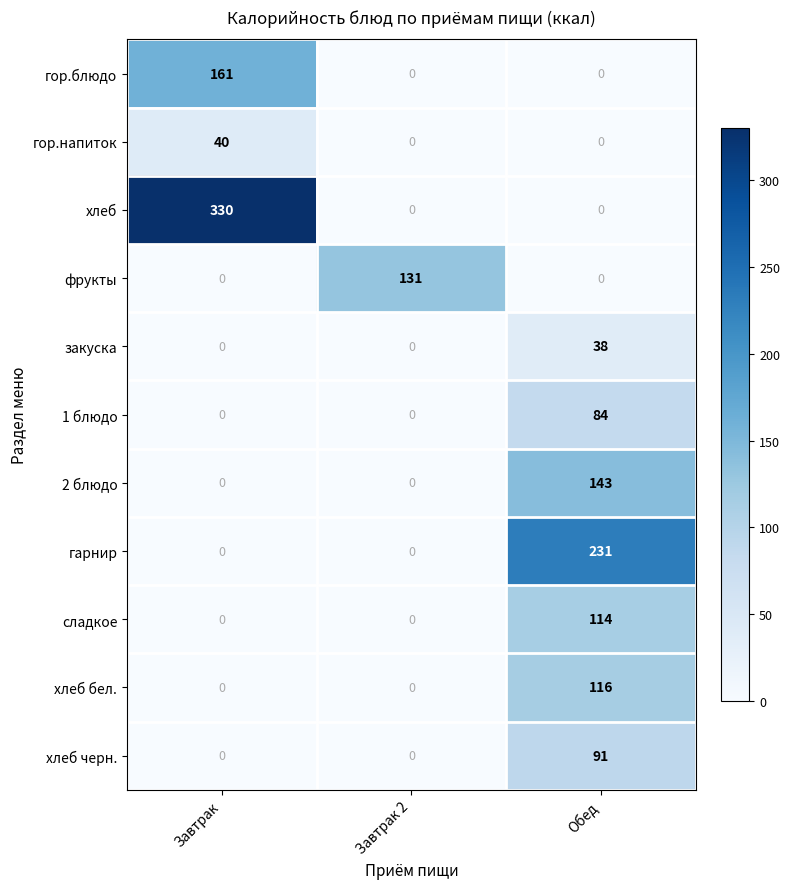

What is the greatest value displayed?

330